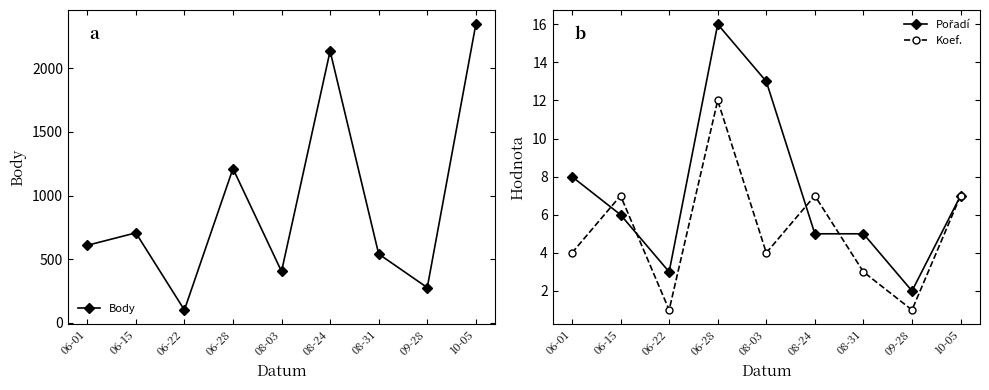

List the series in order of their peak value, lowest first.

Koef., Pořadí, Body